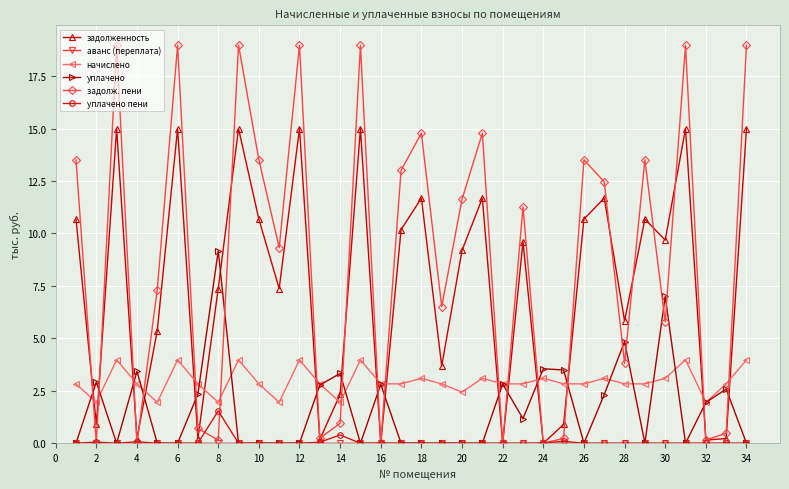

True or false: уплачено has more than 0 points higher than both neighbors.

True